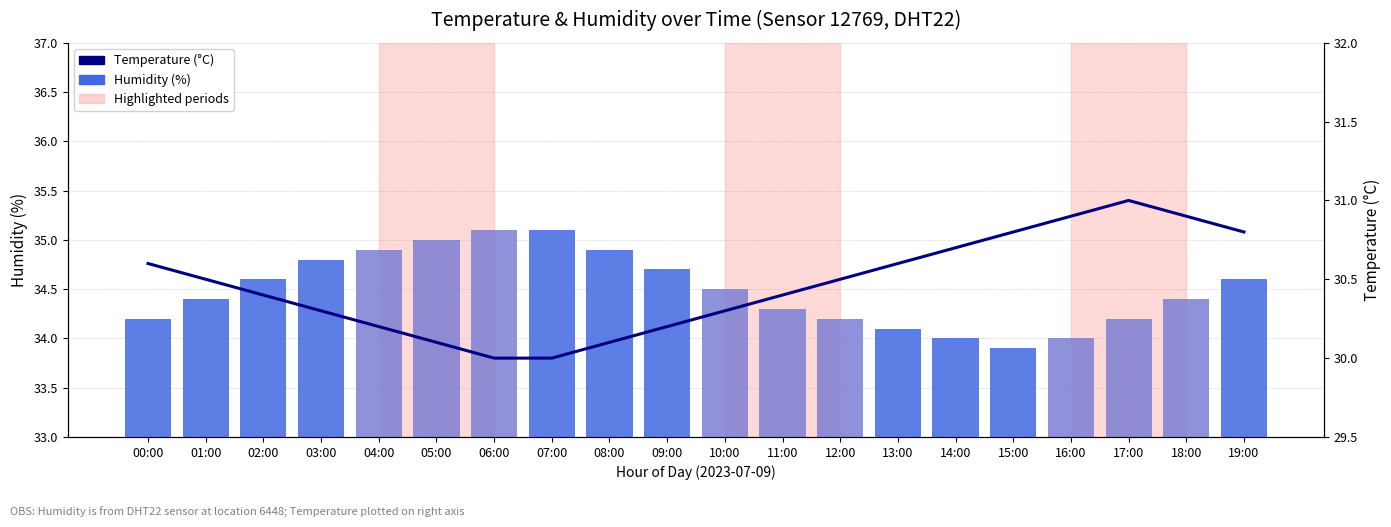

Reading left to right, list all the values displayed in this chart.

Humidity (%): 00:00=34.2	01:00=34.4	02:00=34.6	03:00=34.8	04:00=34.9	05:00=35.0	06:00=35.1	07:00=35.1	08:00=34.9	09:00=34.7	10:00=34.5	11:00=34.3	12:00=34.2	13:00=34.1	14:00=34.0	15:00=33.9	16:00=34.0	17:00=34.2	18:00=34.4	19:00=34.6
Temperature (°C): 00:00=30.6	01:00=30.5	02:00=30.4	03:00=30.3	04:00=30.2	05:00=30.1	06:00=30.0	07:00=30.0	08:00=30.1	09:00=30.2	10:00=30.3	11:00=30.4	12:00=30.5	13:00=30.6	14:00=30.7	15:00=30.8	16:00=30.9	17:00=31.0	18:00=30.9	19:00=30.8